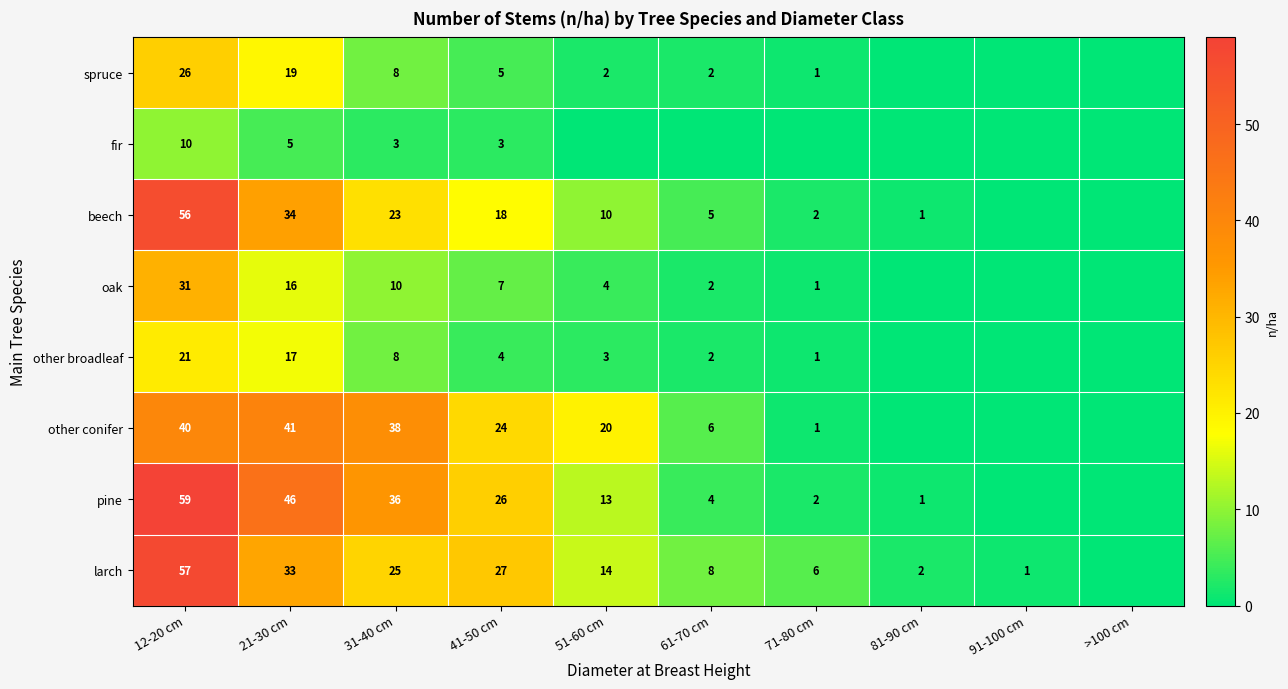

What is the difference between the highest and lowest values at 12-20 cm?

49